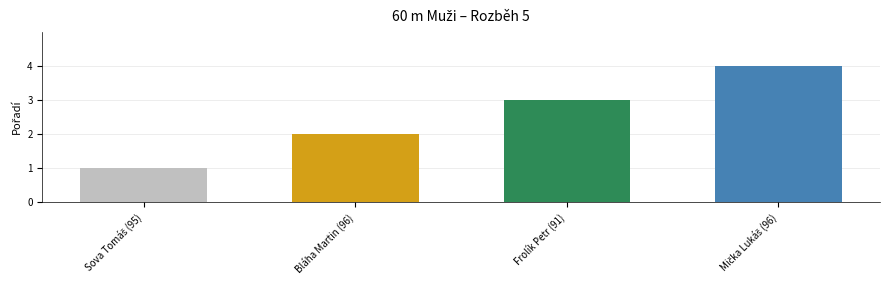

The value at Bláha Martin (96) is 1. True or false?

False